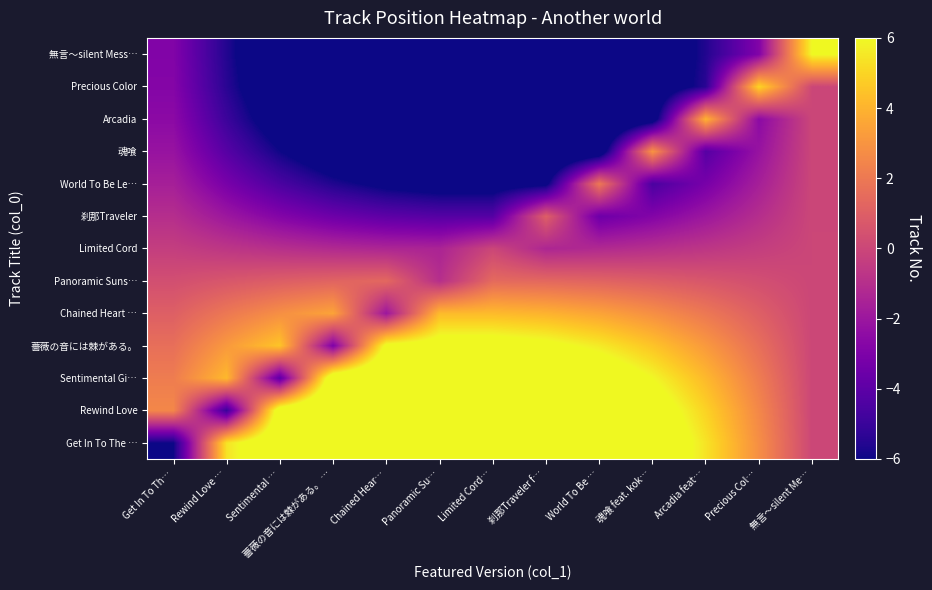

List the series in order of their peak value, lowest first.

Limited Cord, 刹那Traveler, Panoramic Suns…, World To Be Le…, 魂喰, Arcadia, Chained Heart …, Precious Color, 無言～silent Mess…, 薔薇の音には棘がある。, Sentimental Gi…, Rewind Love, Get In To The …